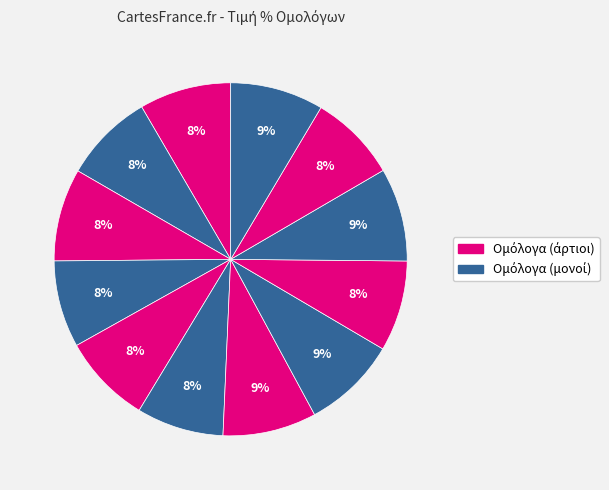

How many slices are in this pie chart?

12